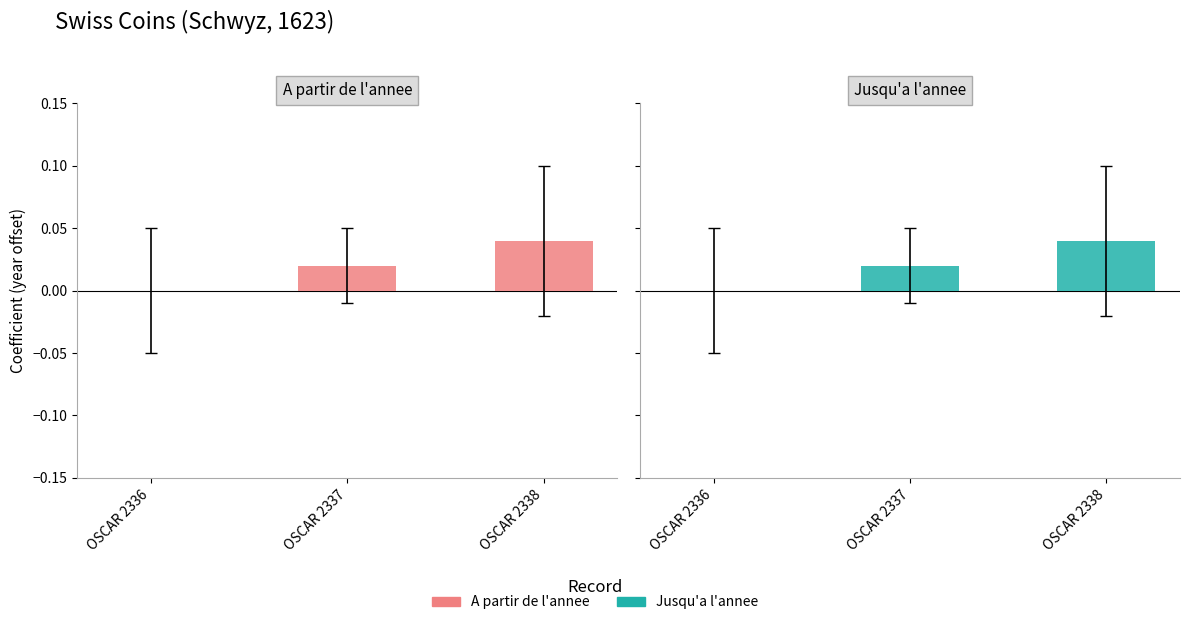

The Jusqu'a l'annee series shows 0.0 at OSCAR 2337. True or false?

False